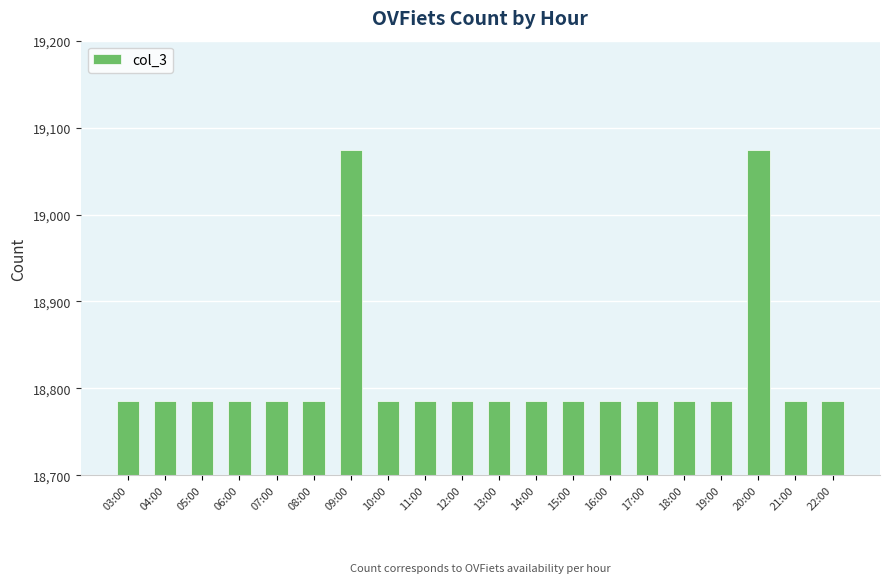

What is the label of the 2nd bar from the left?

04:00